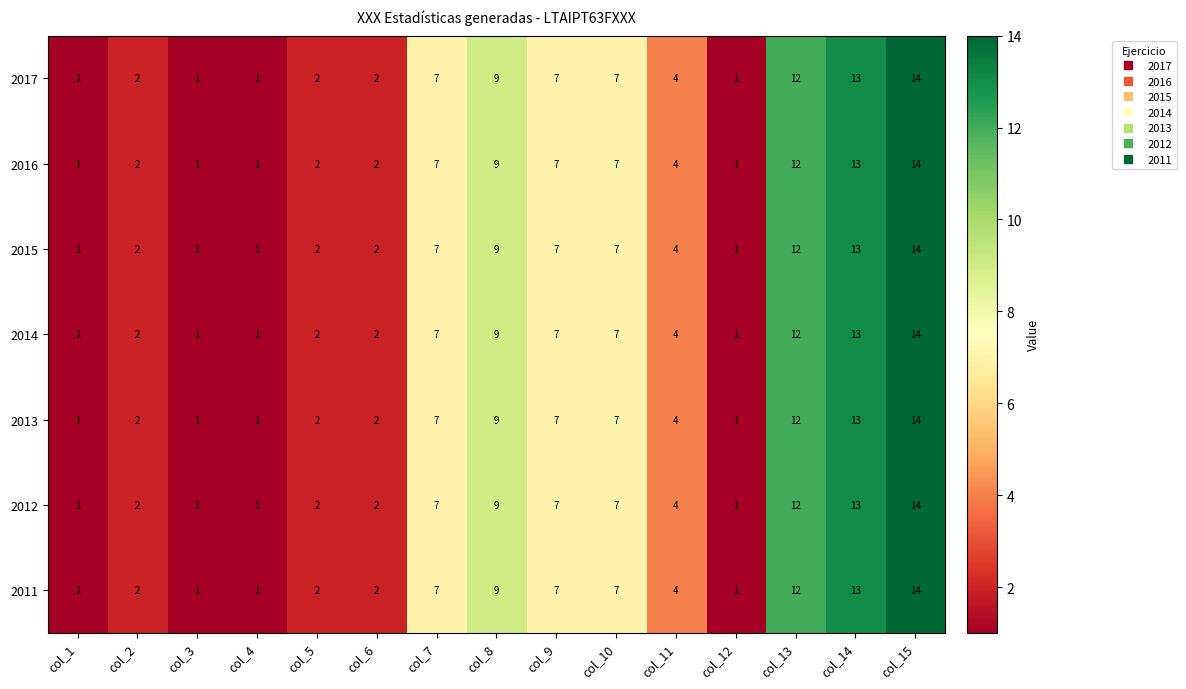

What is the total value across all series at col_9?

49